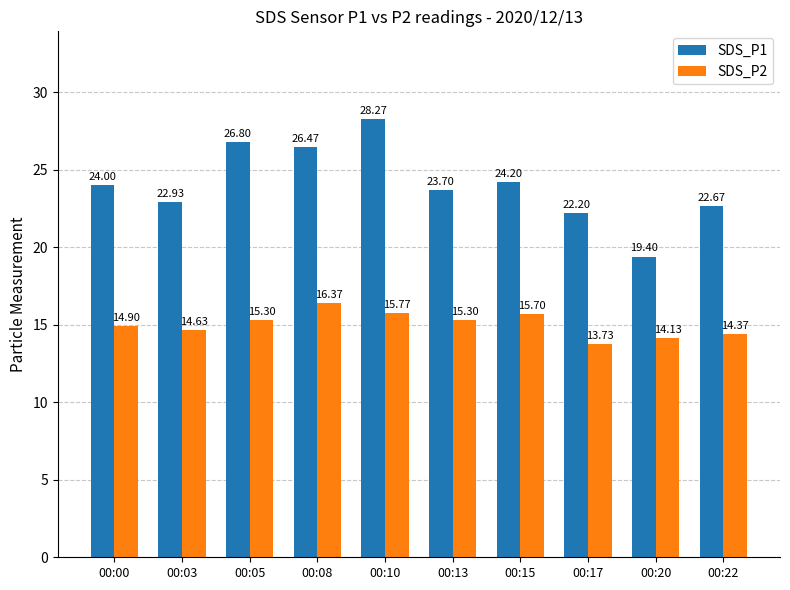

Does the chart contain any negative values?

No